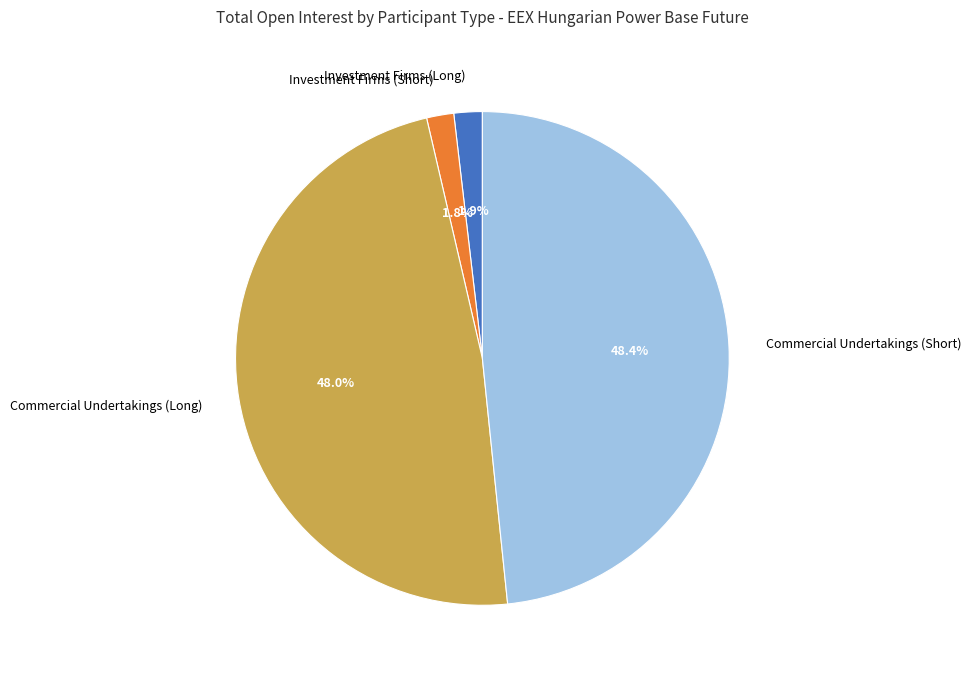

What percentage do Investment Firms (Long) and Commercial Undertakings (Short) together represent?

50.2%